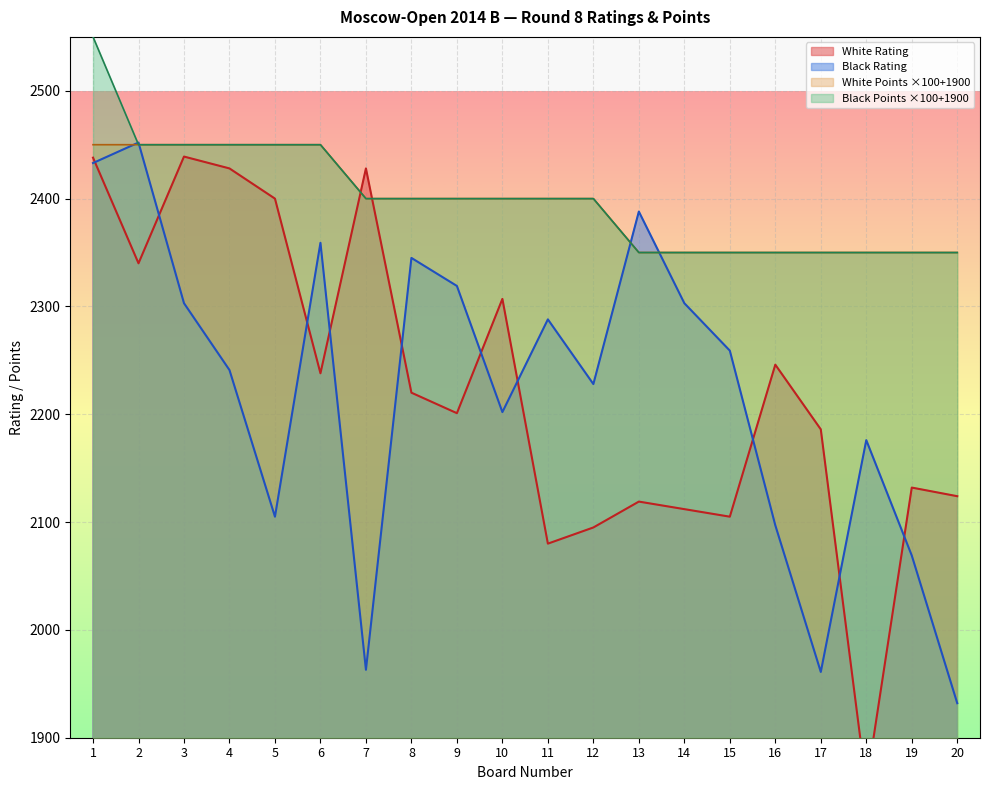

The value of Black Rating at 3 is 2303. True or false?

True